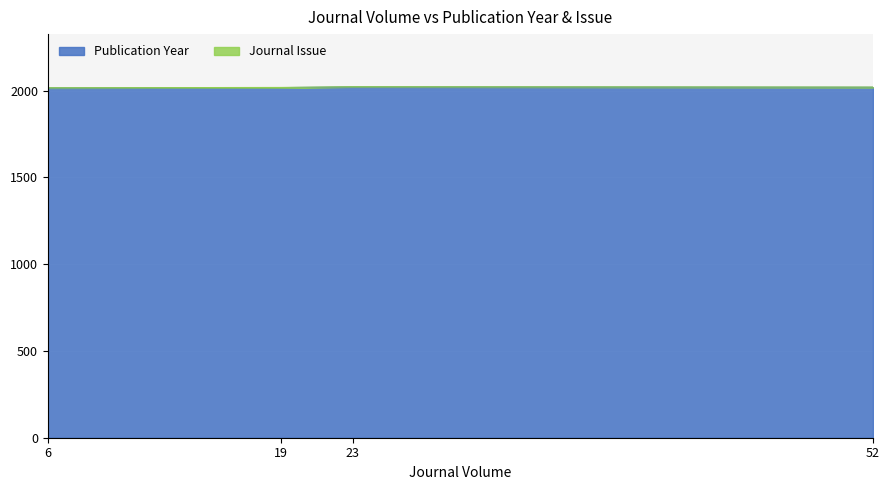

Where is the first local maximum?

23